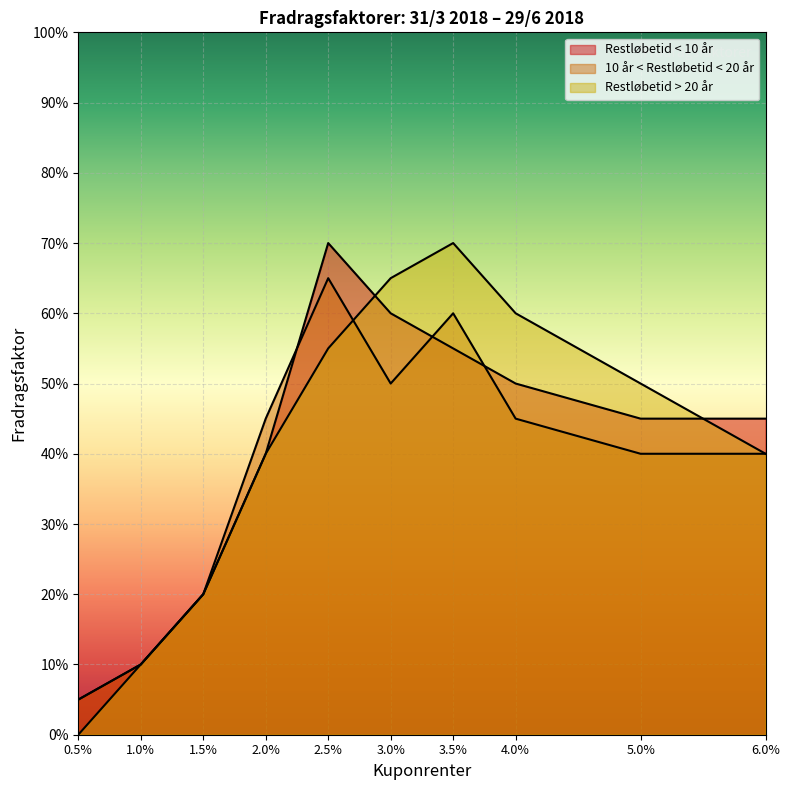

List the series in order of their overall mean, highest first.

Restløbetid > 20 år, Restløbetid < 10 år, 10 år < Restløbetid < 20 år